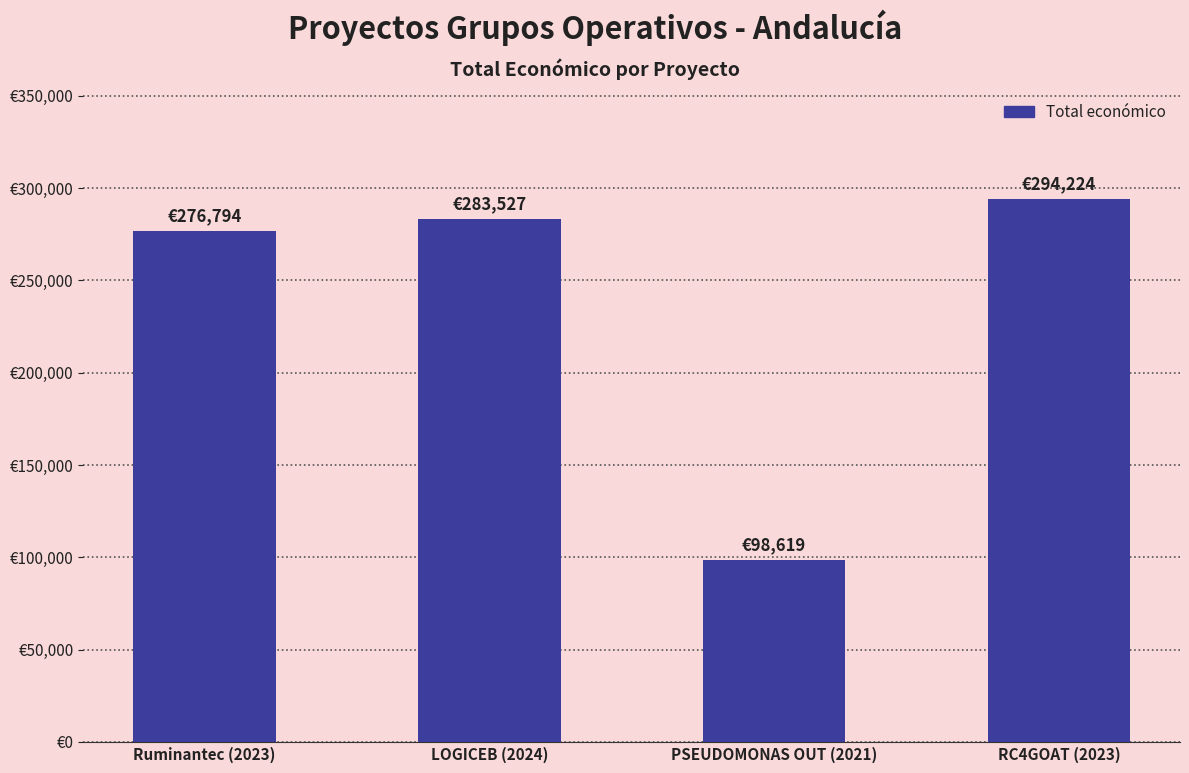

The value at RC4GOAT (2023) is 294224. True or false?

True